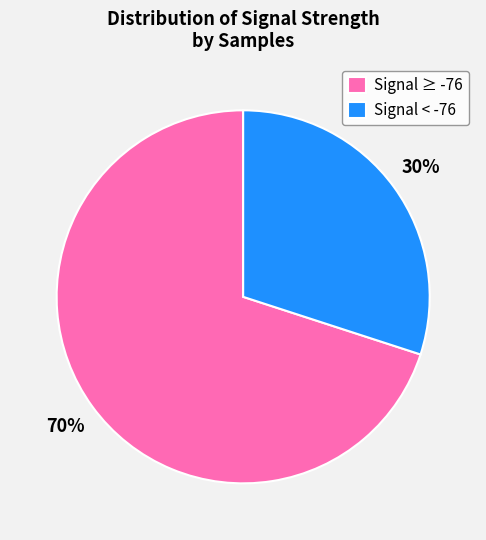

Combined, do Signal < -76 and Signal ≥ -76 account for over 50%?

Yes